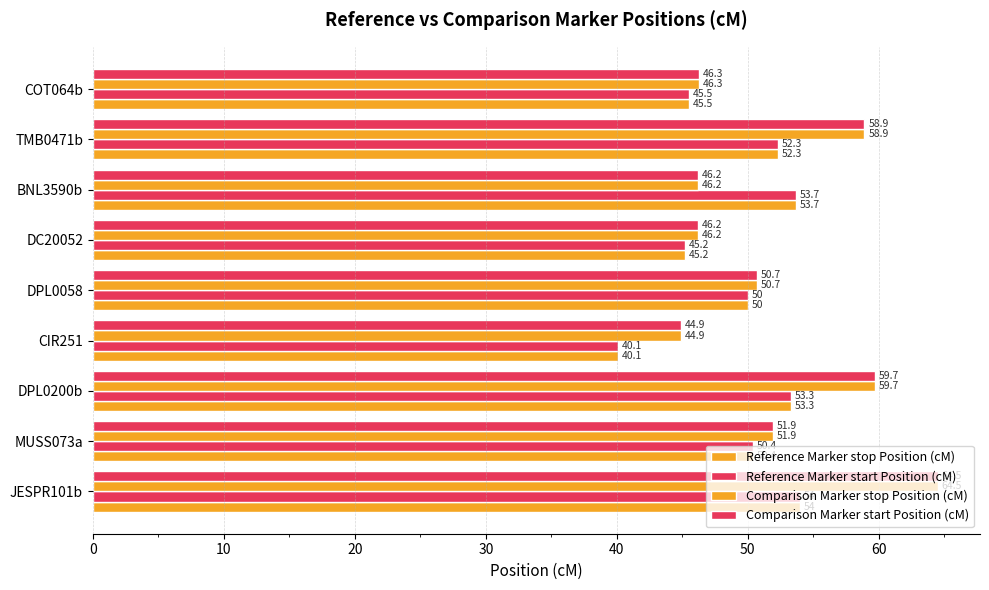

What is the value of the Comparison Marker stop Position (cM) bar at the 6th from the left?

46.2